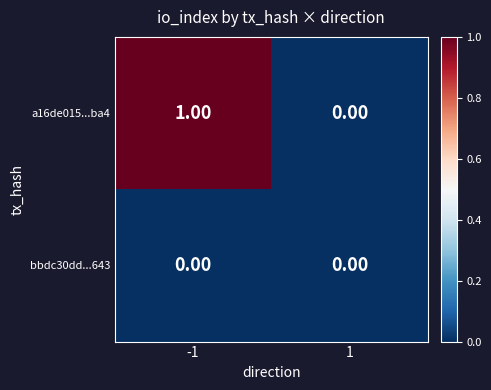

At -1, list the series in order from largest to smallest.

a16de015...ba4, bbdc30dd...643